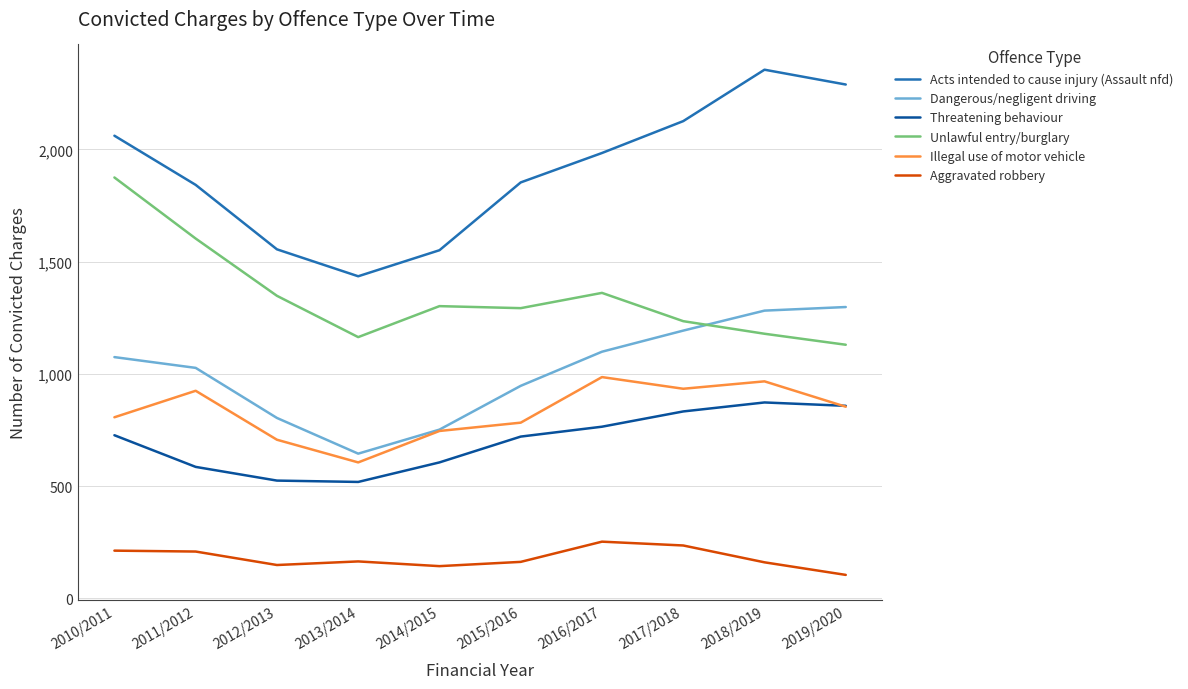

The Illegal use of motor vehicle series shows 308 at 2013/2014. True or false?

False